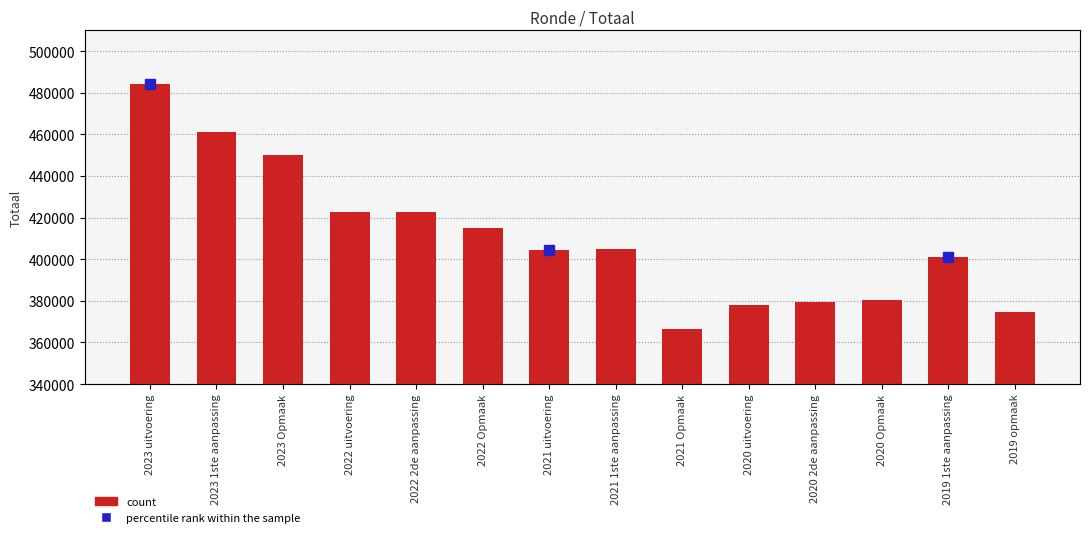

How many categories are shown in the chart?

14